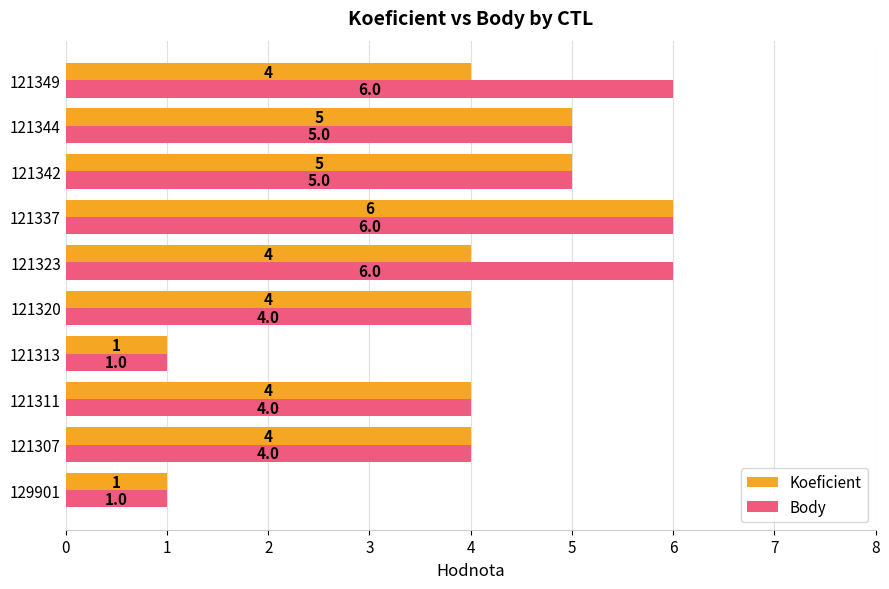

What is the total value across all series at 121342?

10